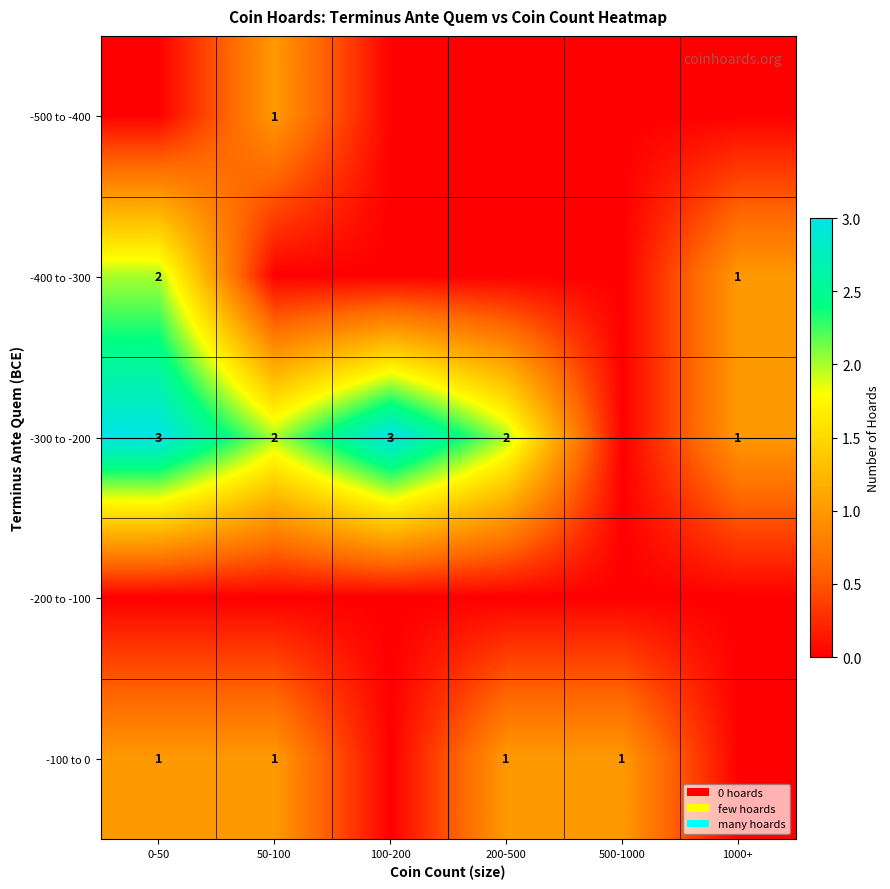

What is the sum of the -300 to -200 values at 1000+ and 200-500?

3